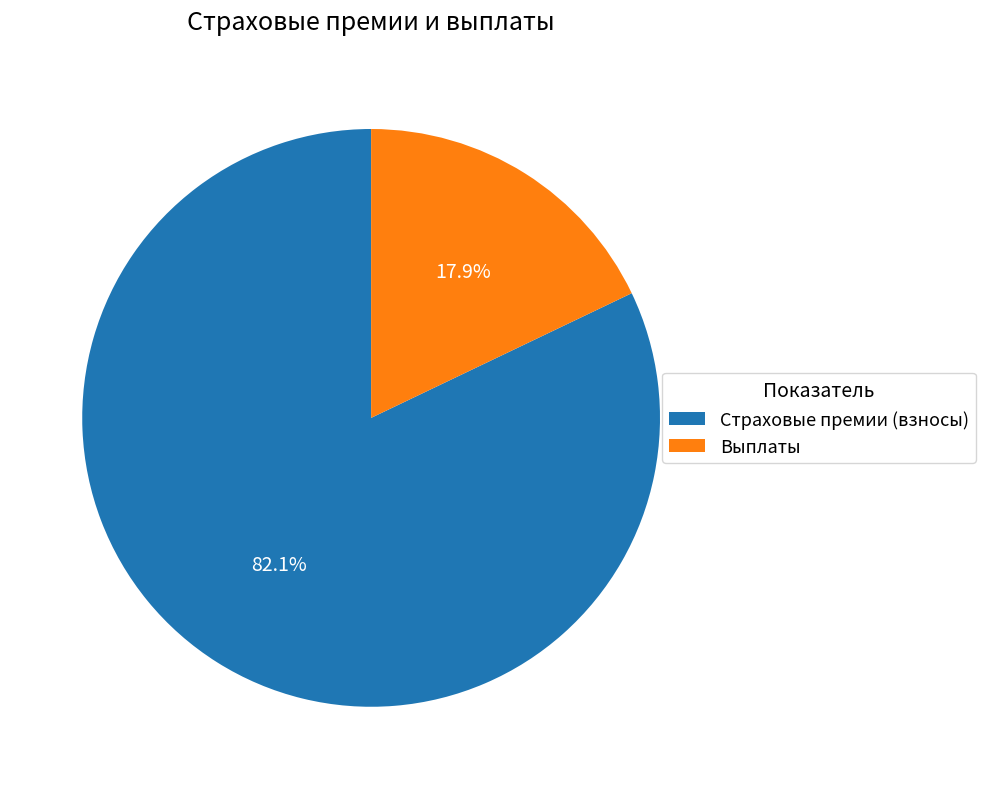

What percentage is NOT represented by Страховые премии (взносы)?

17.9%